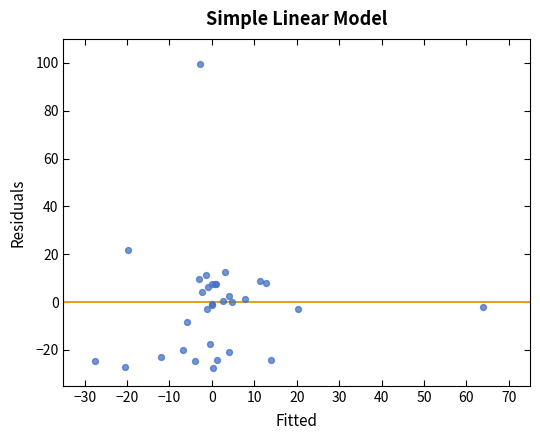

What Y value in the scatter plot is closest to 36?

21.8